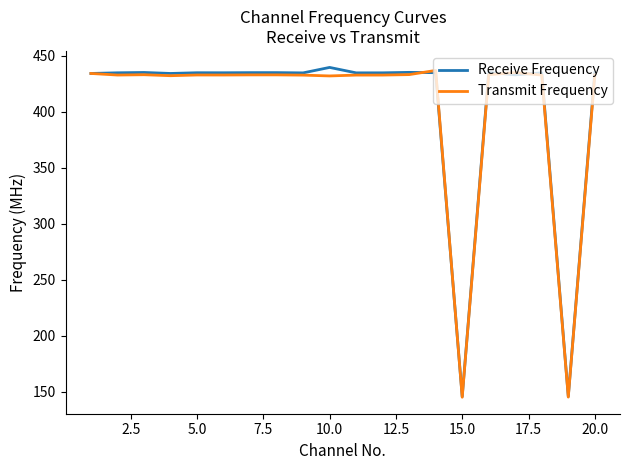

What is the maximum value for Transmit Frequency?

436.7